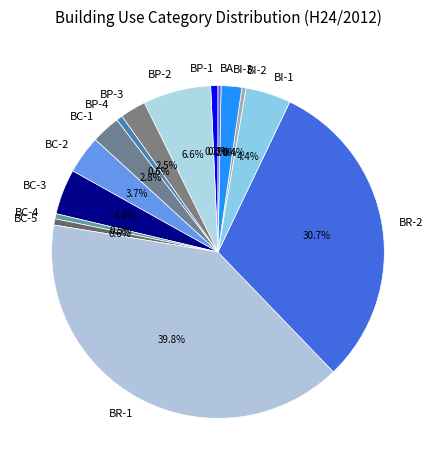

Is there a majority slice in this chart?

No